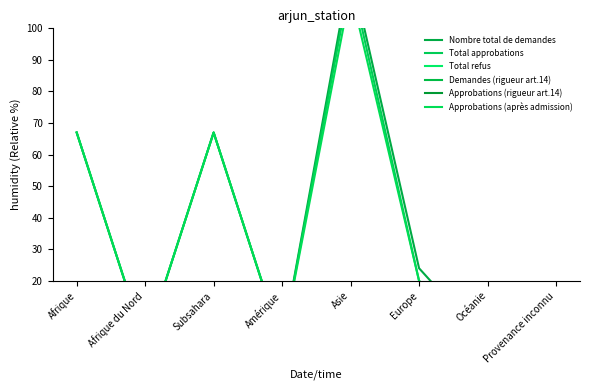

Which series has the widest spread of values?

Nombre total de demandes